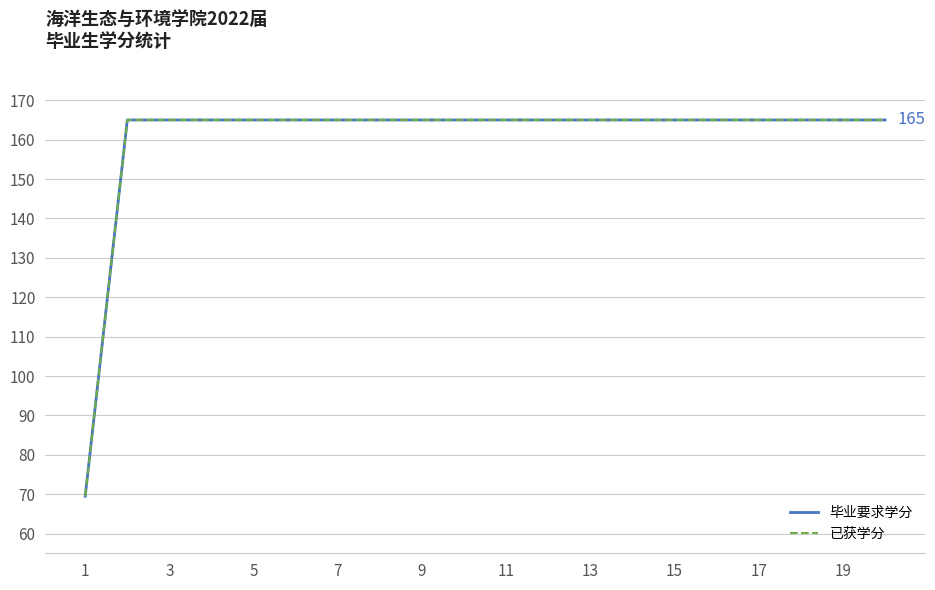

Does the chart display data point markers on the line(s)?

No